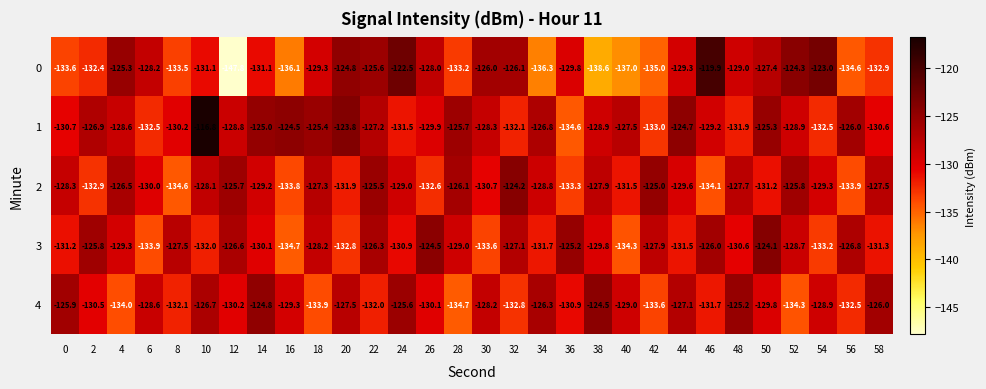

What is the difference between the second highest and second lowest values in the 3 series?

9.8